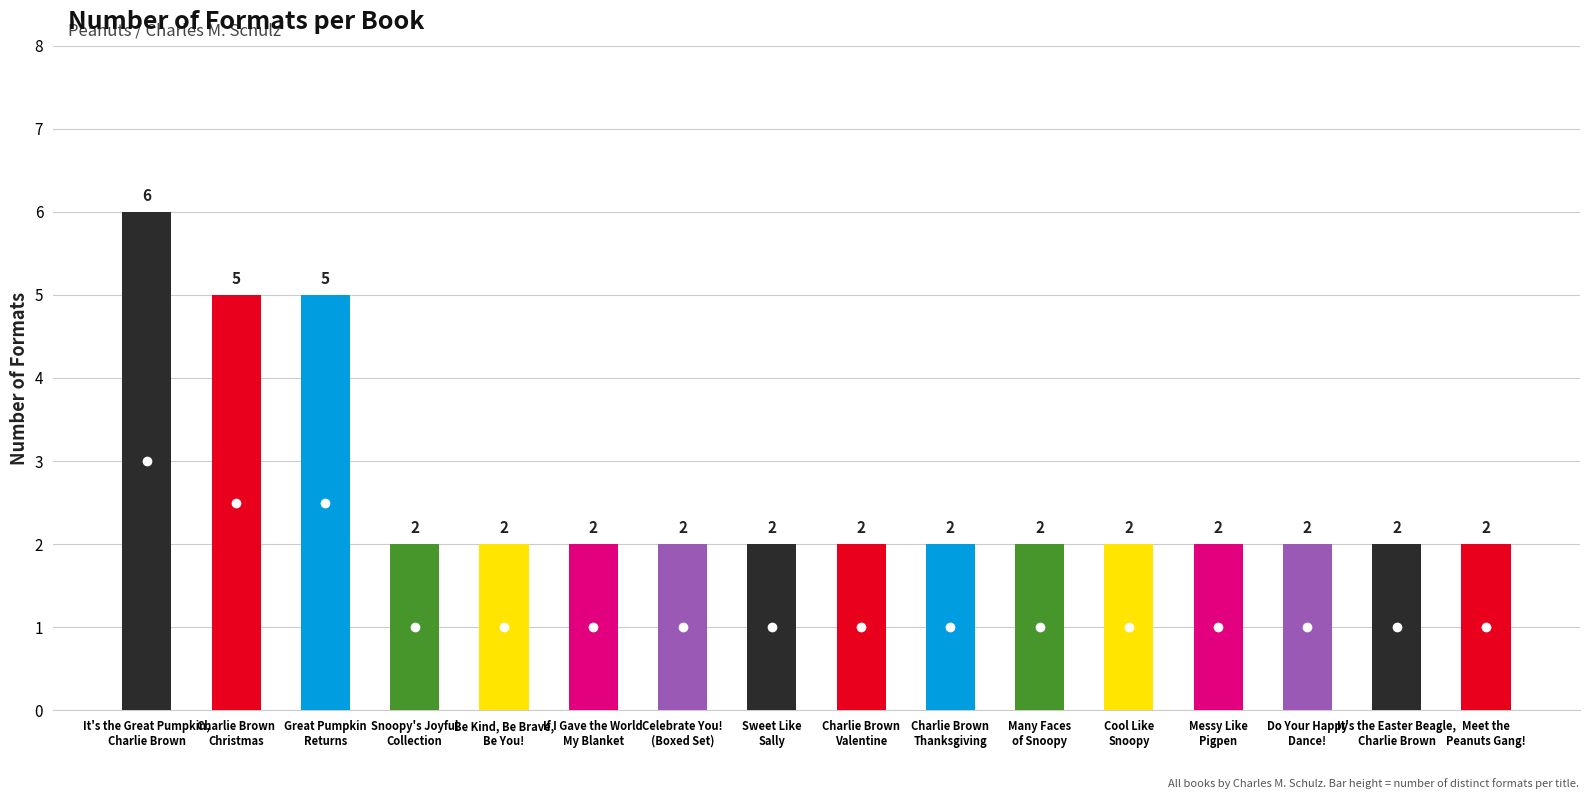

What is the label of the 10th bar from the right?

Celebrate You!
(Boxed Set)